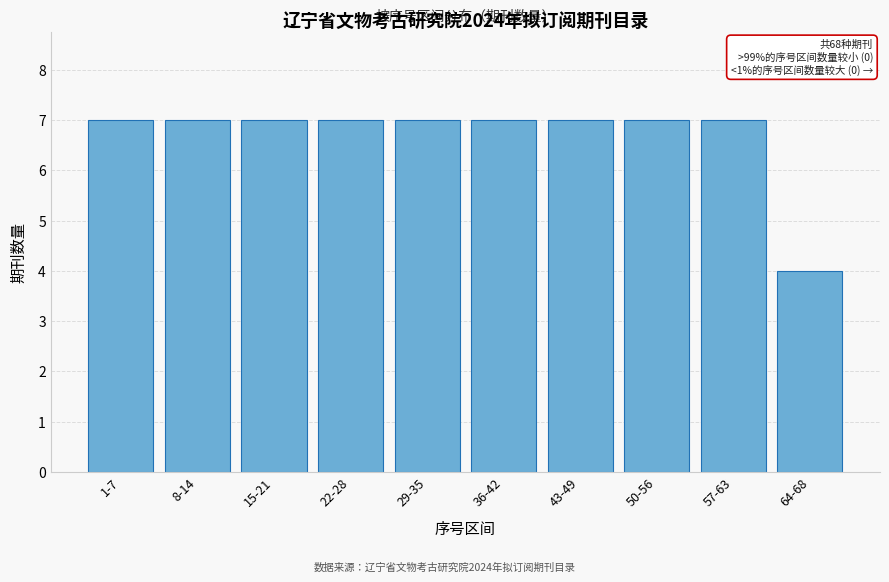

Reading right to left, extract all data points from this chart.

64-68=4	57-63=7	50-56=7	43-49=7	36-42=7	29-35=7	22-28=7	15-21=7	8-14=7	1-7=7